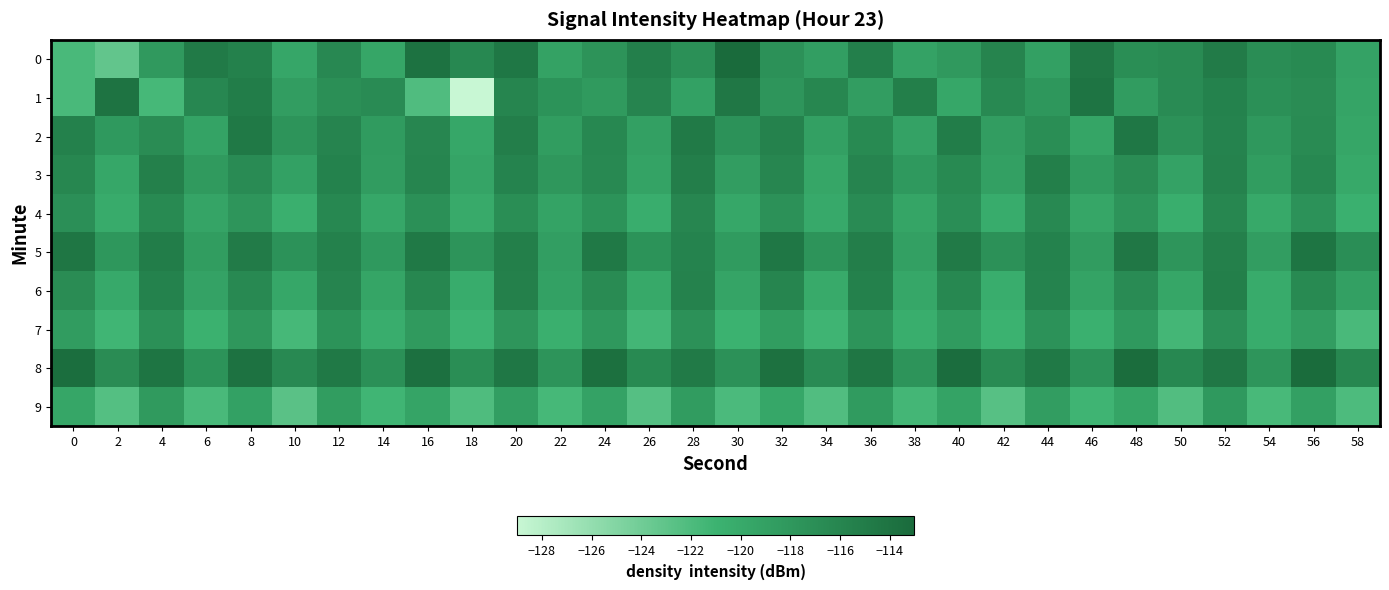

Between 10 and 2, which is larger?

10